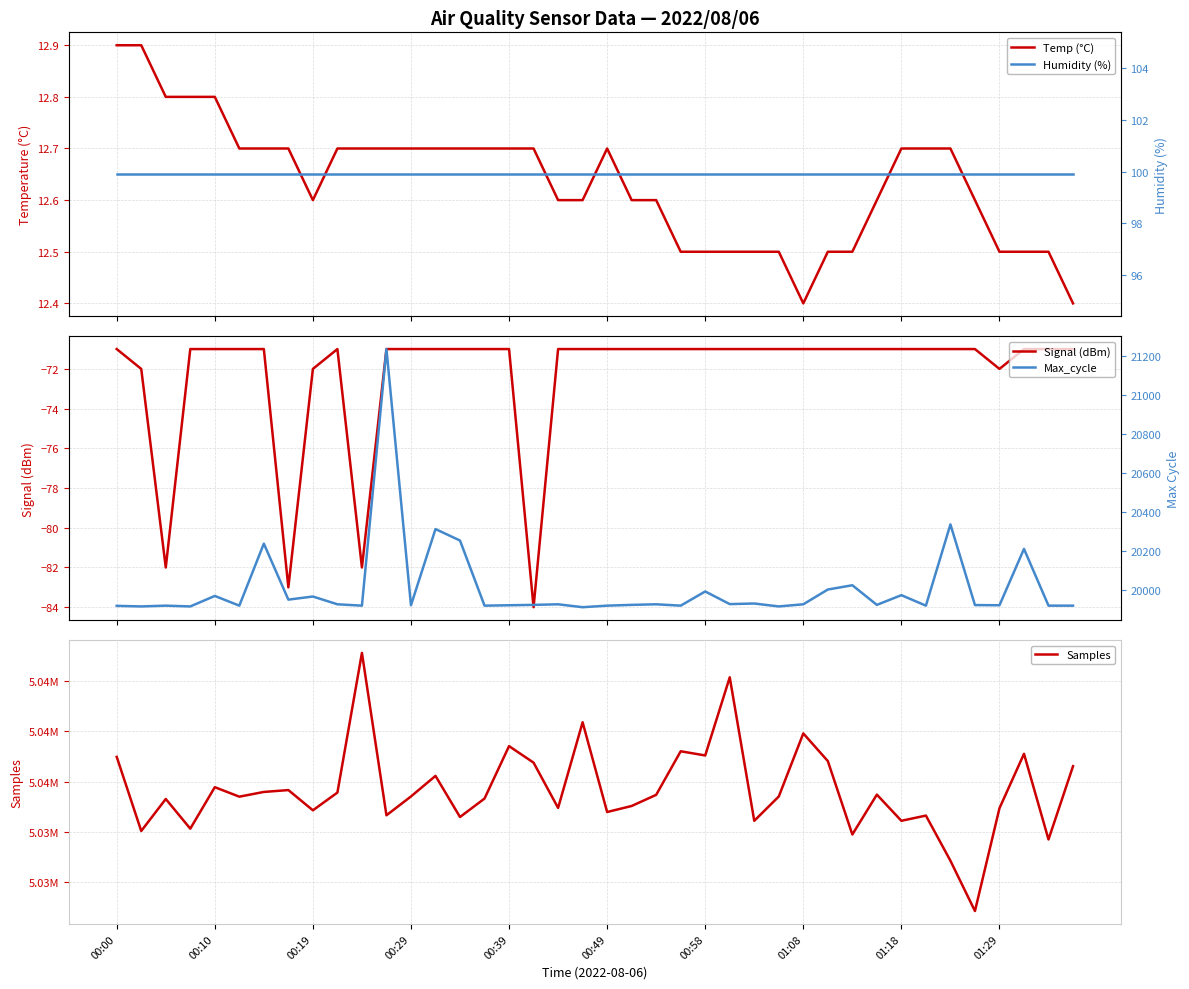

True or false: Humidity (%) has more than 2 interior local peaks.

False